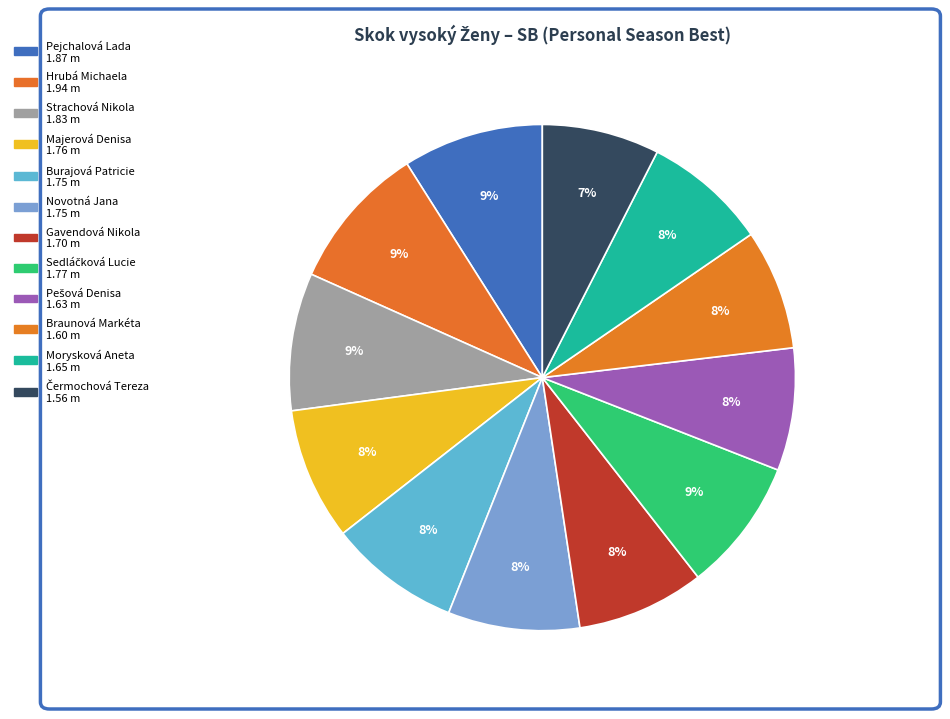

Which has a higher value, Braunová Markéta or Novotná Jana?

Novotná Jana